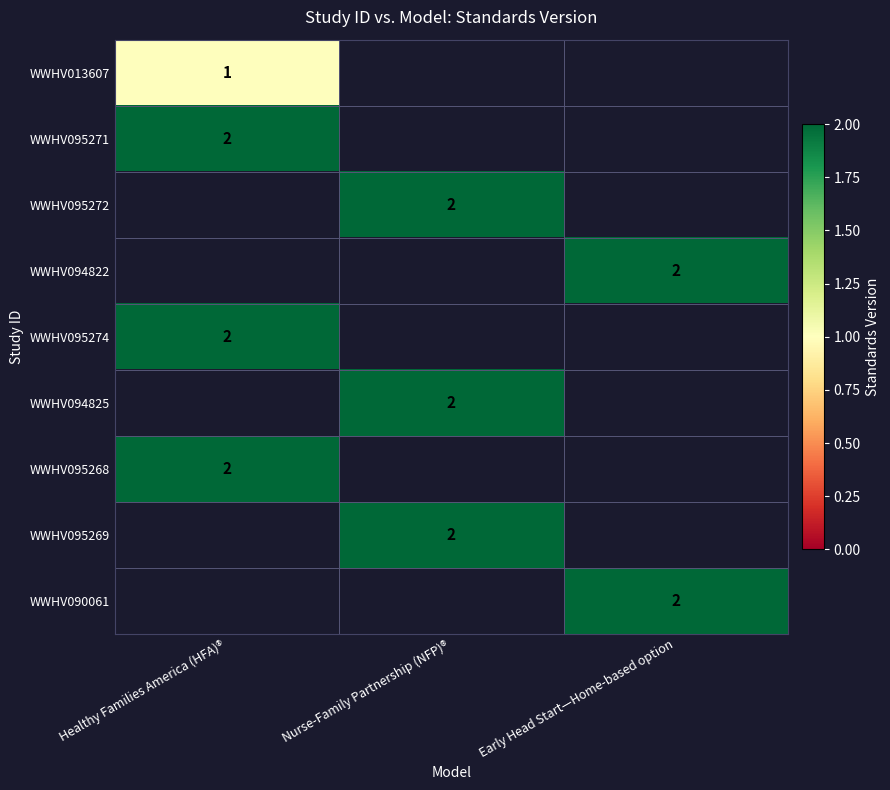

True or false: WWHV095272 has a value of 3 at Nurse-Family Partnership (NFP)®.

False